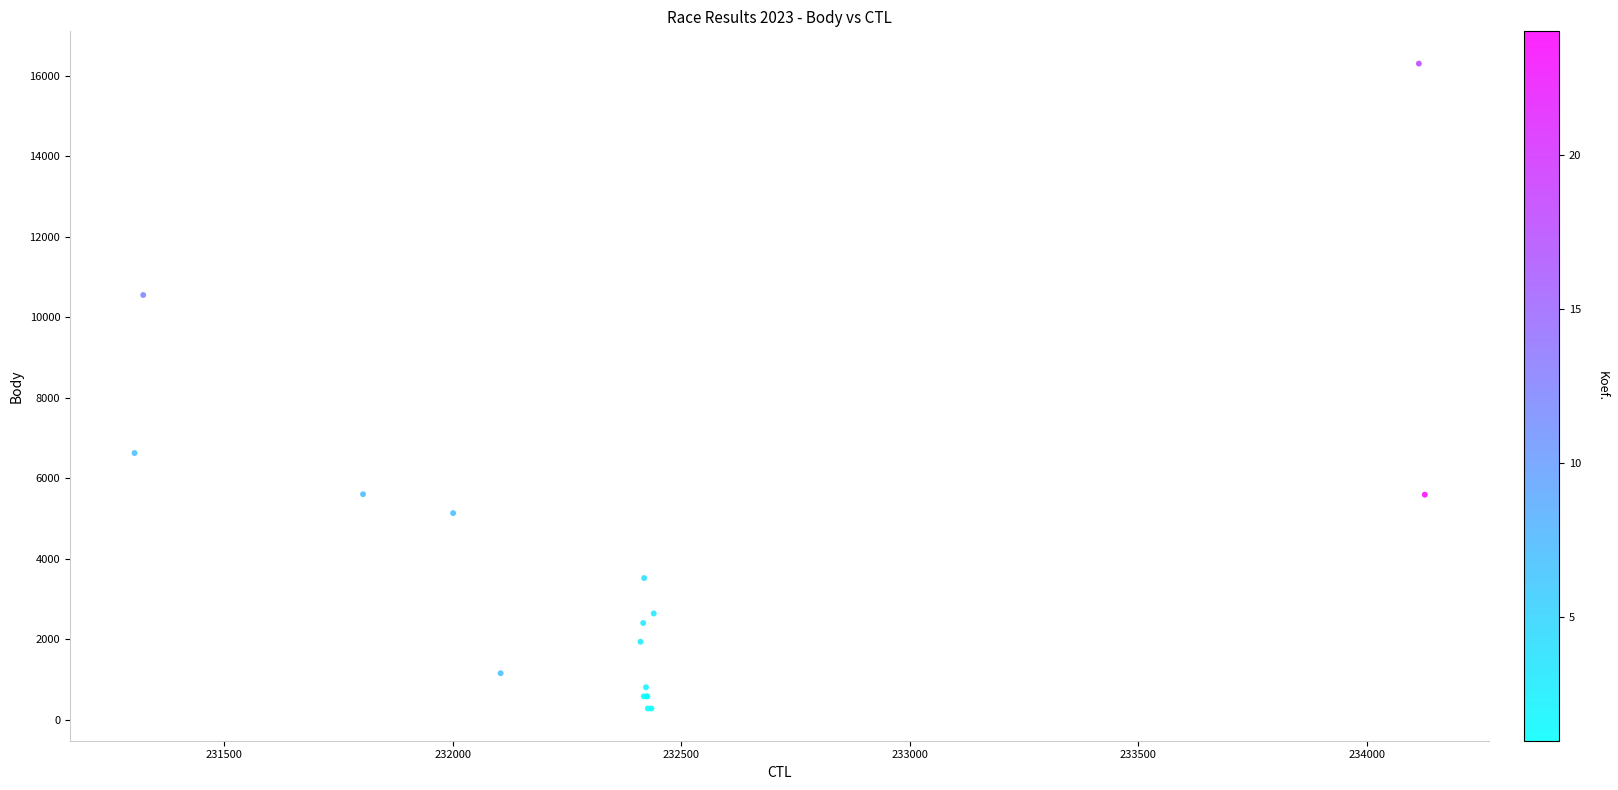

What Y value in the scatter plot is closest to 8288?

6623